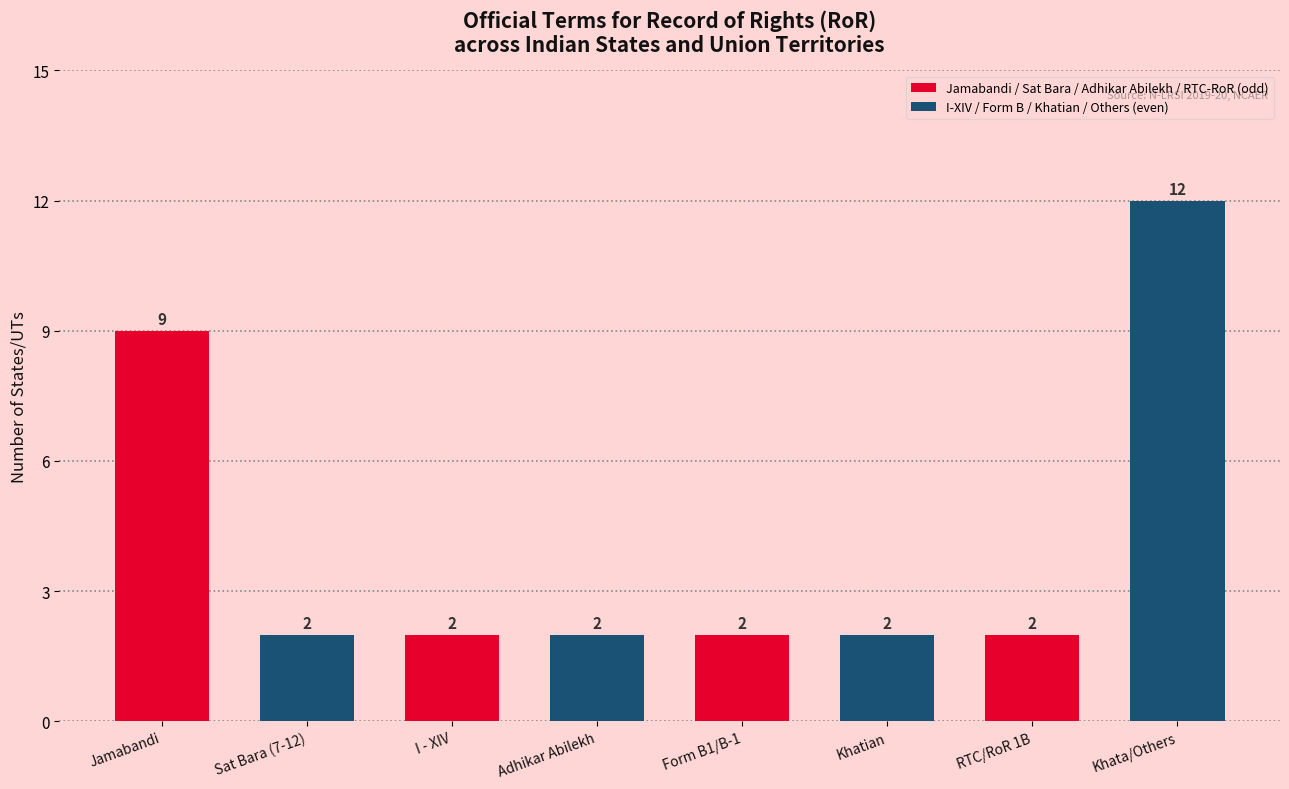

The chart shows a value of 2 at I - XIV. True or false?

True